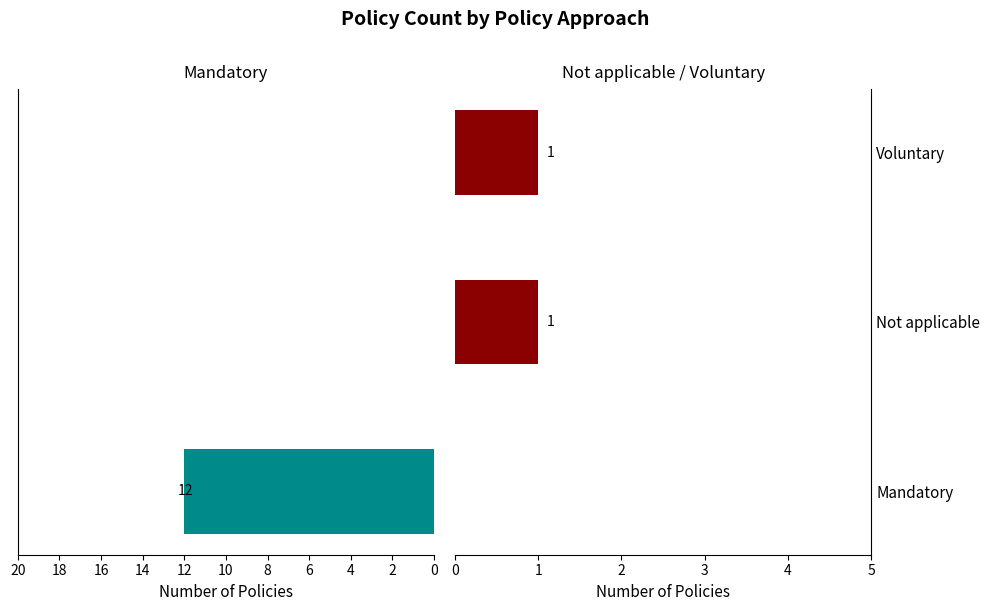

What are all the series names shown in the legend?

Mandatory, Not applicable / Voluntary